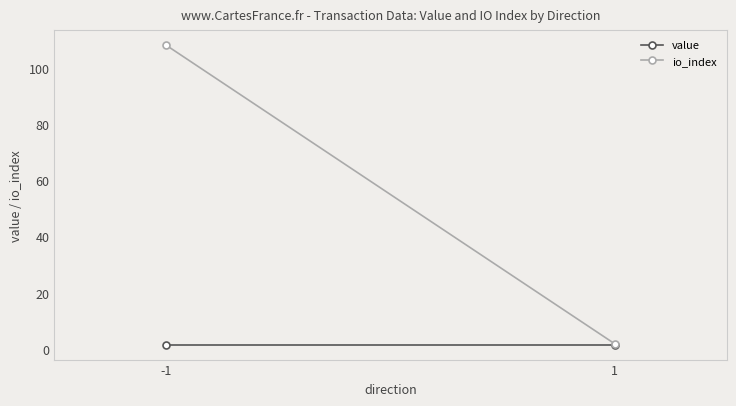

The value of value at 1 is 1.7. True or false?

True